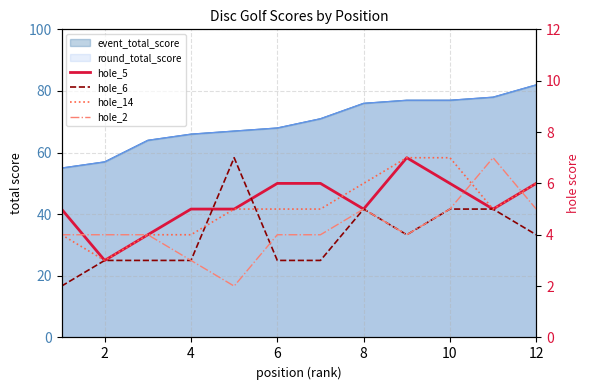

How many interior local valleys does the hole_2 series have?

2